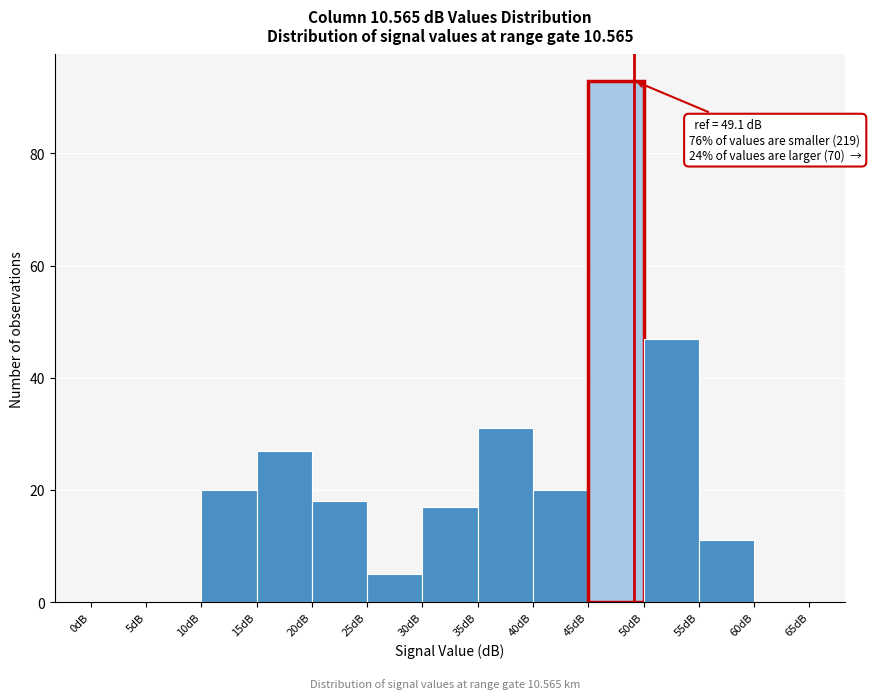

Over which range of the x-axis is the bar tallest?

45 to 50